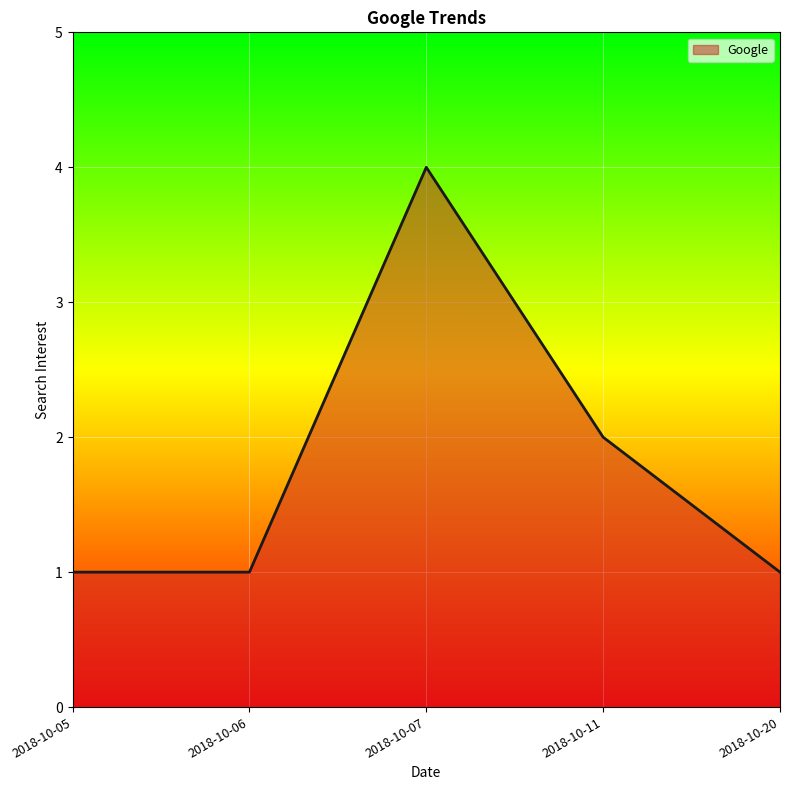

Where is the data nearest to the value 2?

2018-10-11